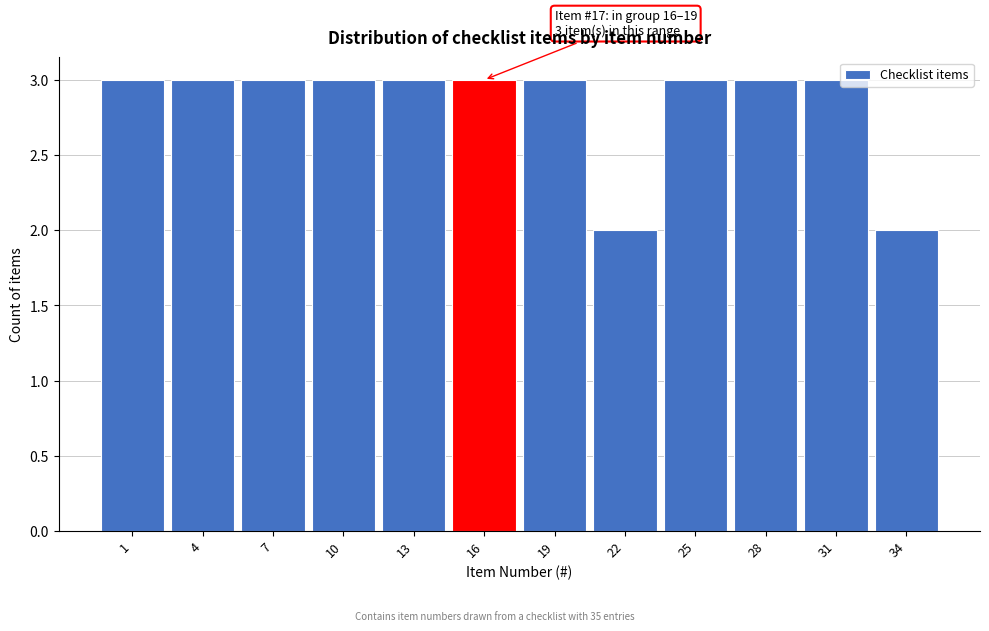

Reading left to right, extract all data points from this chart.

3	3	3	3	3	3	3	2	3	3	3	2